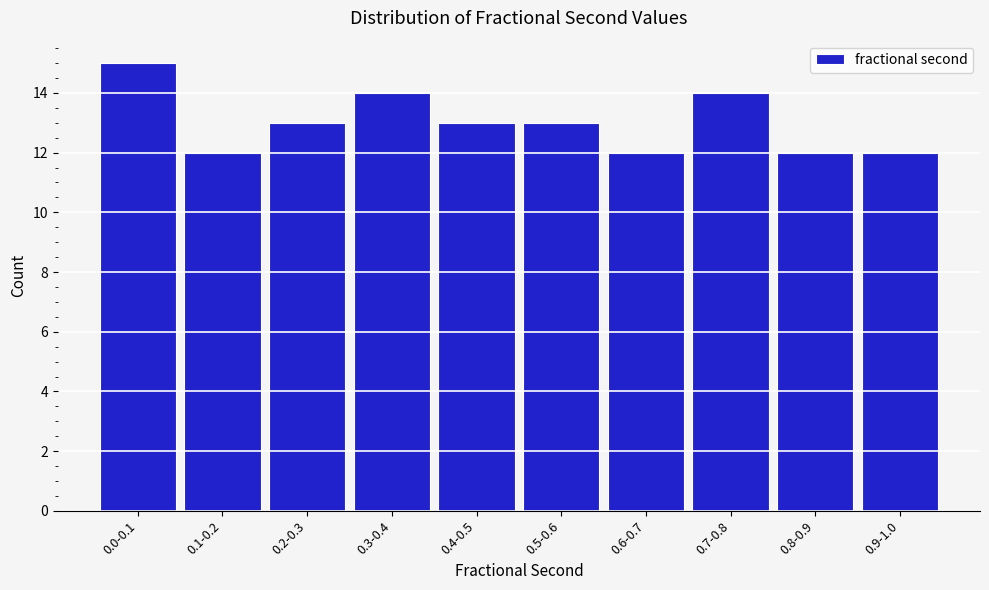

Reading left to right, list all the values displayed in this chart.

15	12	13	14	13	13	12	14	12	12